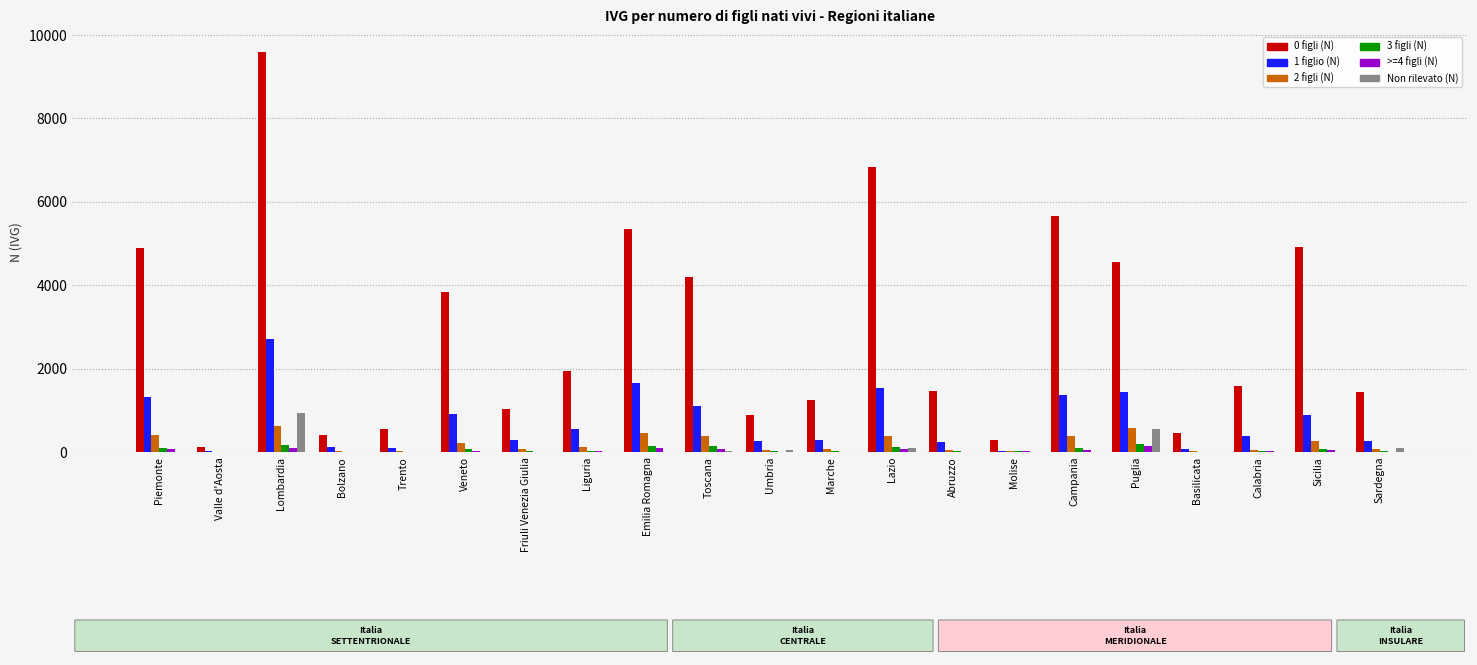

Is the value of Non rilevato (N) at Puglia greater than the value of >=4 figli (N) at Campania?

Yes